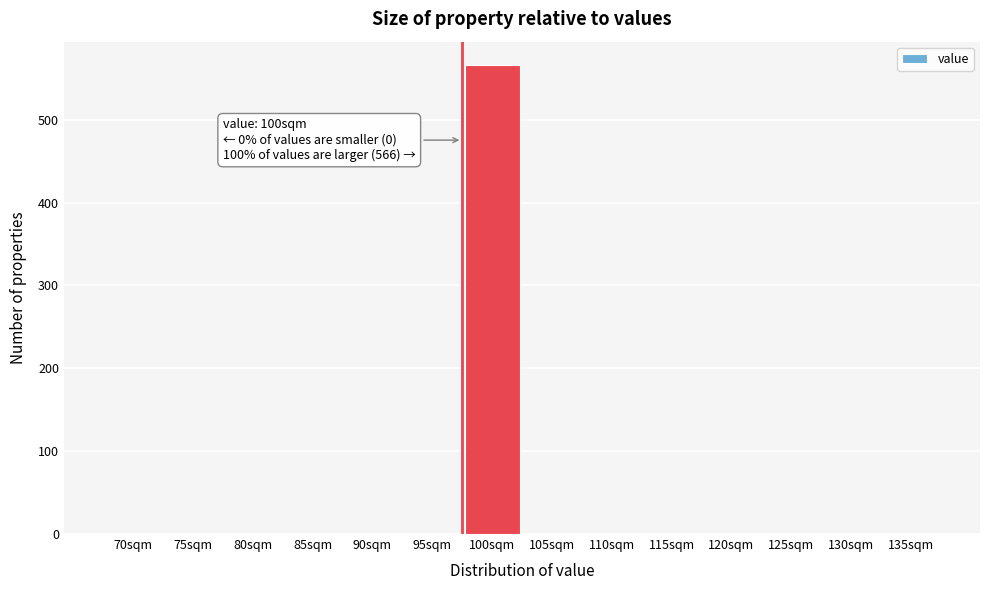

Reading right to left, list all the values displayed in this chart.

135sqm=0	130sqm=0	125sqm=0	120sqm=0	115sqm=0	110sqm=0	105sqm=0	100sqm=566	95sqm=0	90sqm=0	85sqm=0	80sqm=0	75sqm=0	70sqm=0